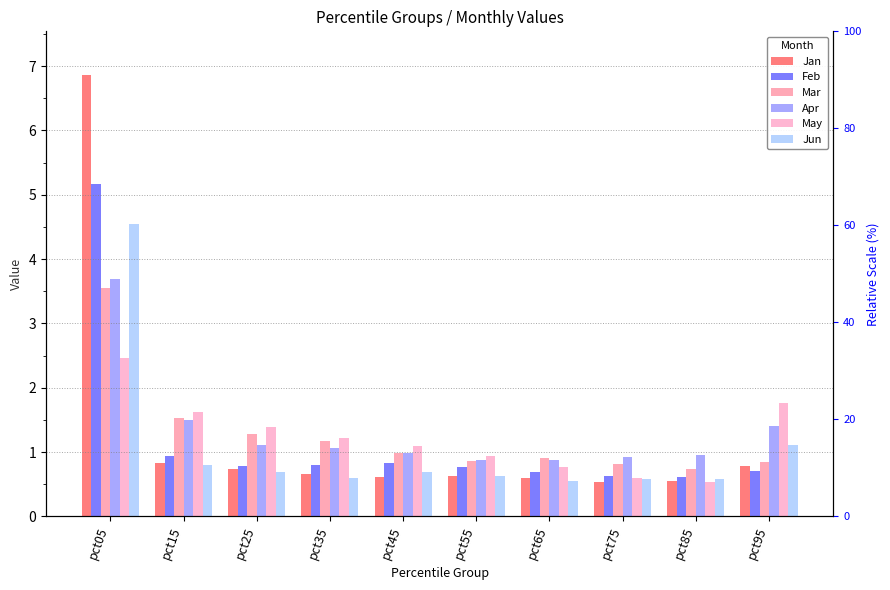

Which series has the widest spread of values?

Jan